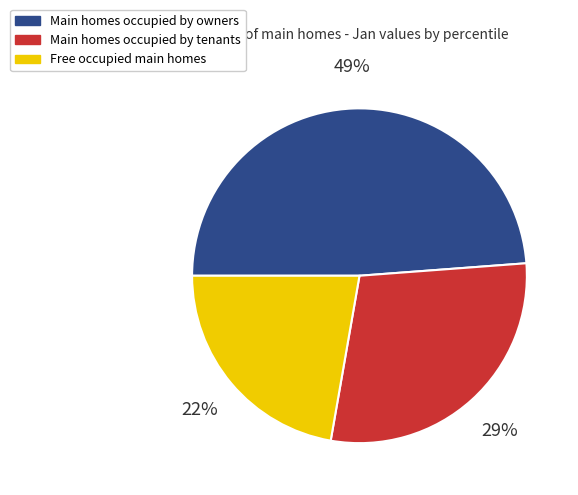

Do Free occupied main homes and Main homes occupied by owners together represent more than half of the pie?

Yes